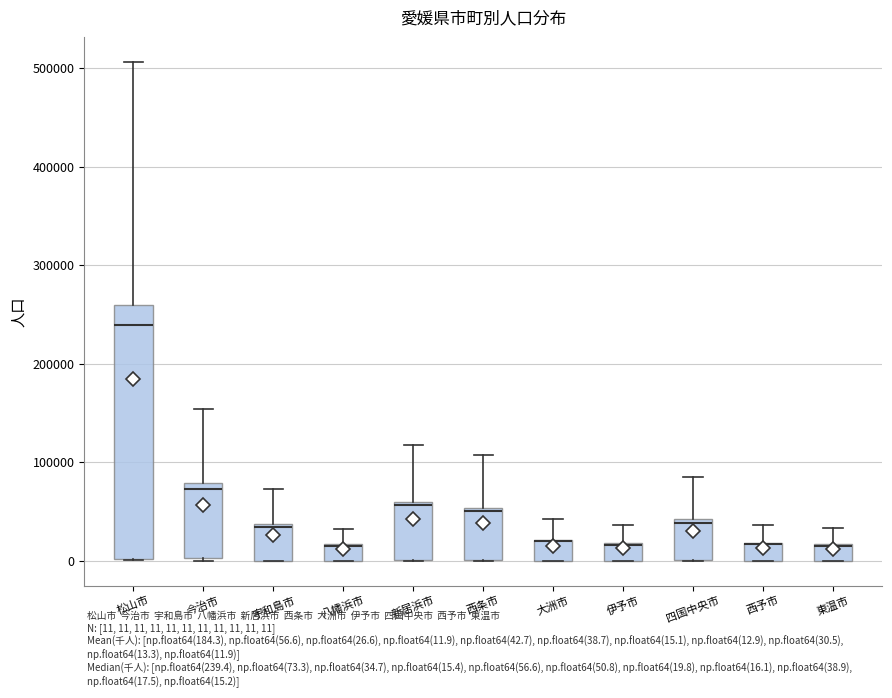

Comparing the boxes themselves (not the whiskers), which one is the tallest?

松山市